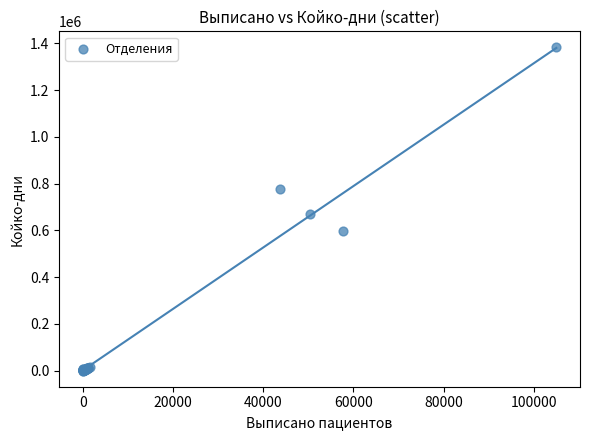

What Y value in the scatter plot is closest to 691257?

667995